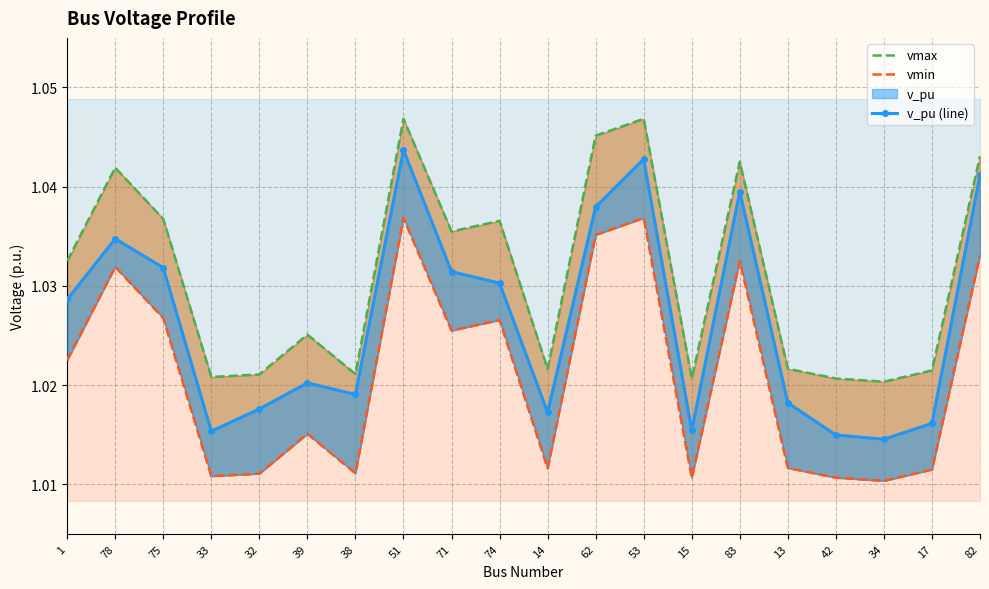

The v_pu (line) series shows 1.0 at 82. True or false?

True